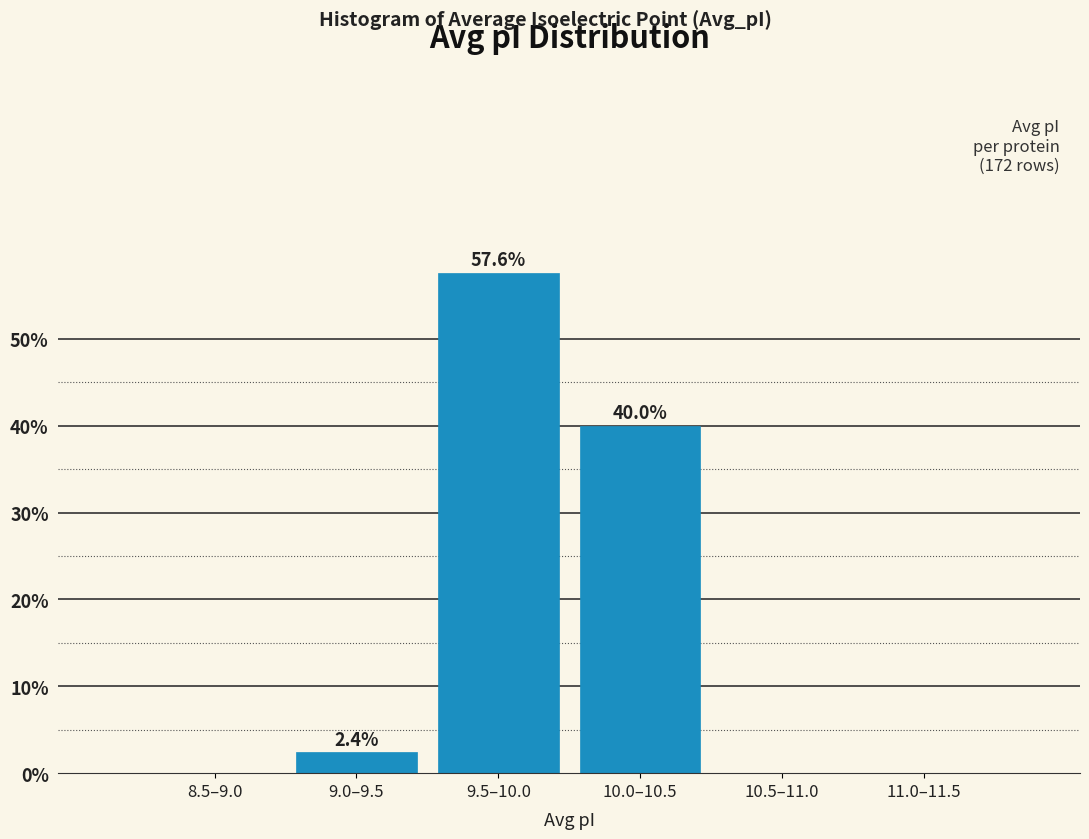

Reading left to right, extract all data points from this chart.

8.5–9.0=0.0	9.0–9.5=2.4	9.5–10.0=57.6	10.0–10.5=40.0	10.5–11.0=0.0	11.0–11.5=0.0